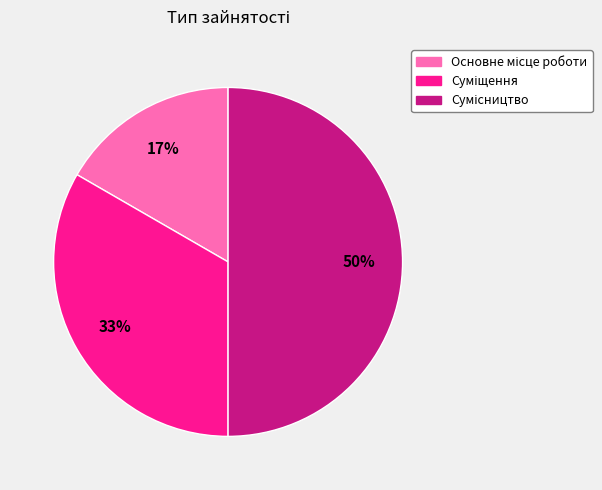

To the nearest percent, what is the average slice percentage?

33%